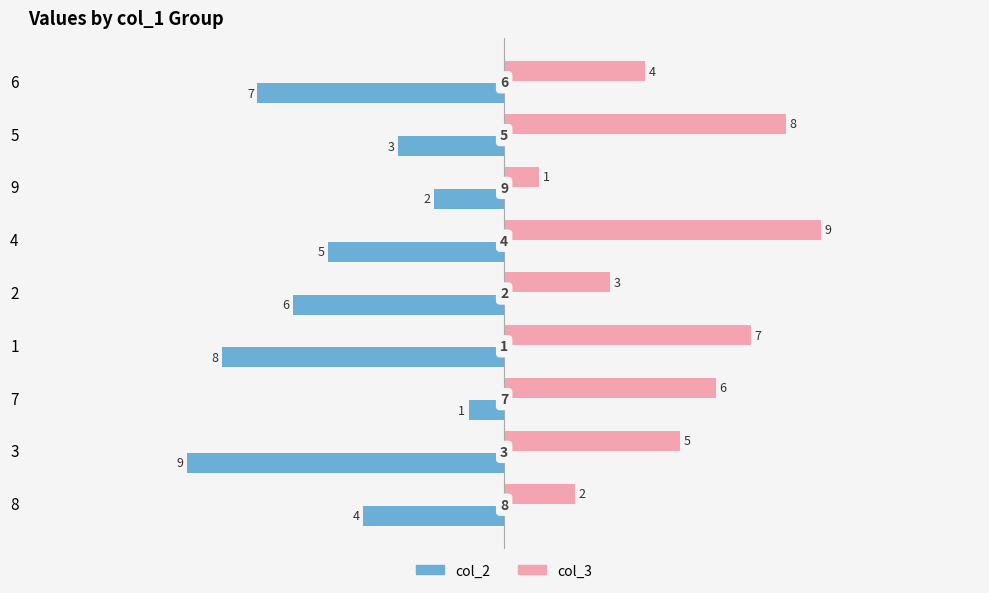

Which series changed the most between 4 and 2?

col_3